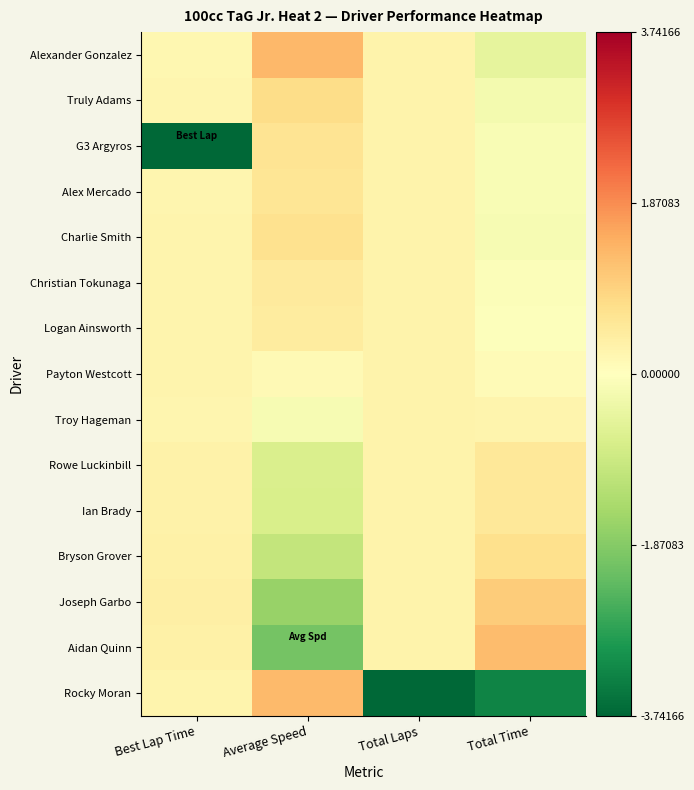

Which label corresponds to the largest value in the chart?

Average Speed